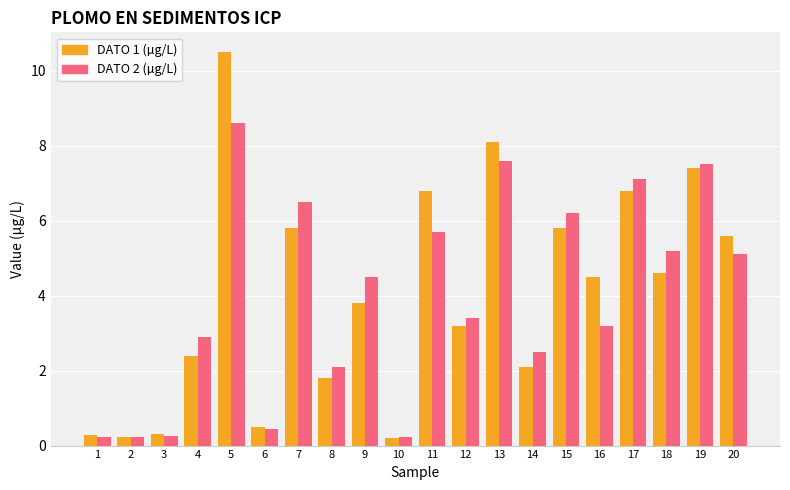

Which series has the widest spread of values?

DATO 1 (µg/L)